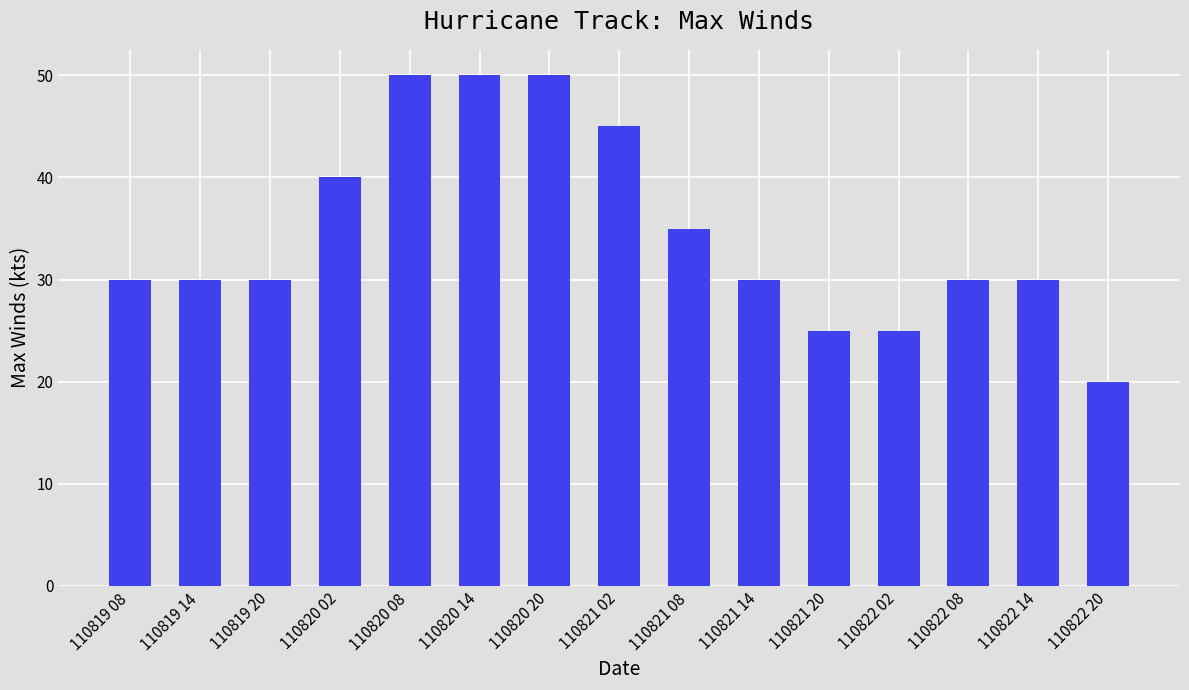

Count the number of categories in the chart.

15